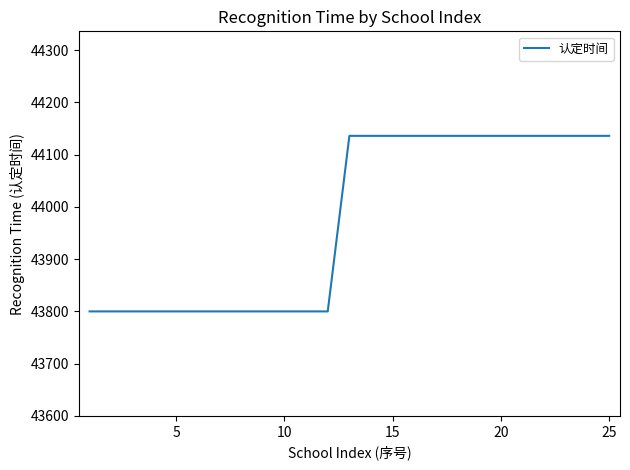

Does the chart display data point markers on the line(s)?

No